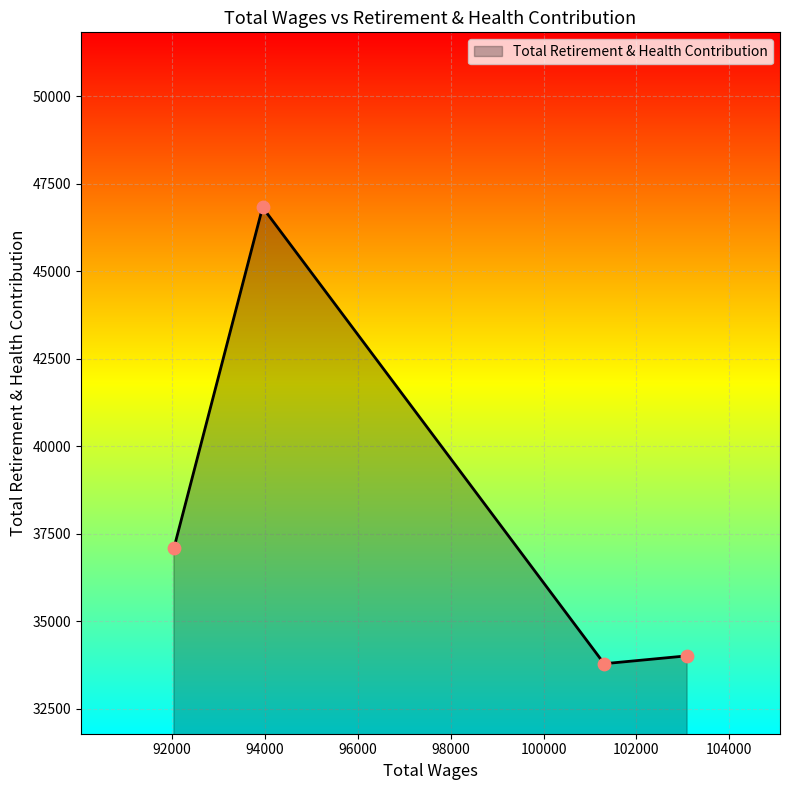

What is the difference between the second highest and second lowest values?

3077